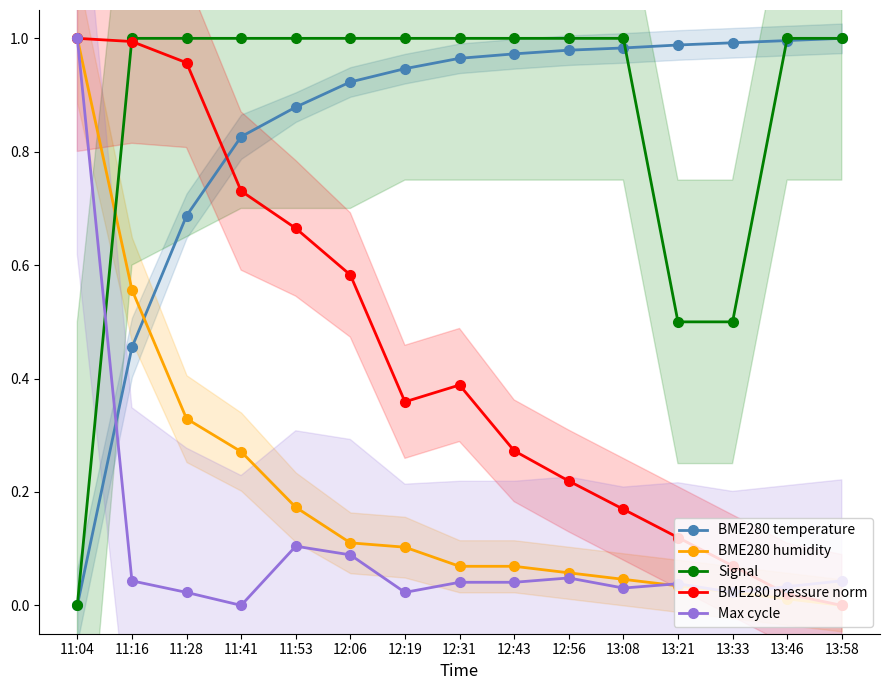

Where is Max cycle nearest to the value 0?

11:41